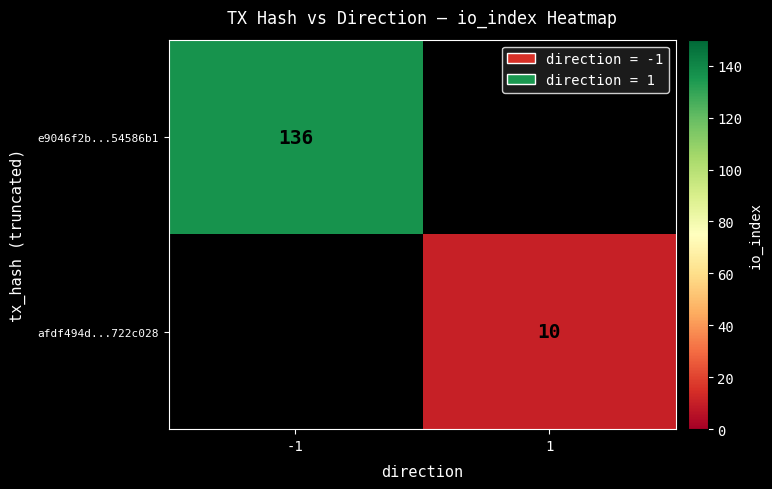

Which category has the lowest value across all series?

1